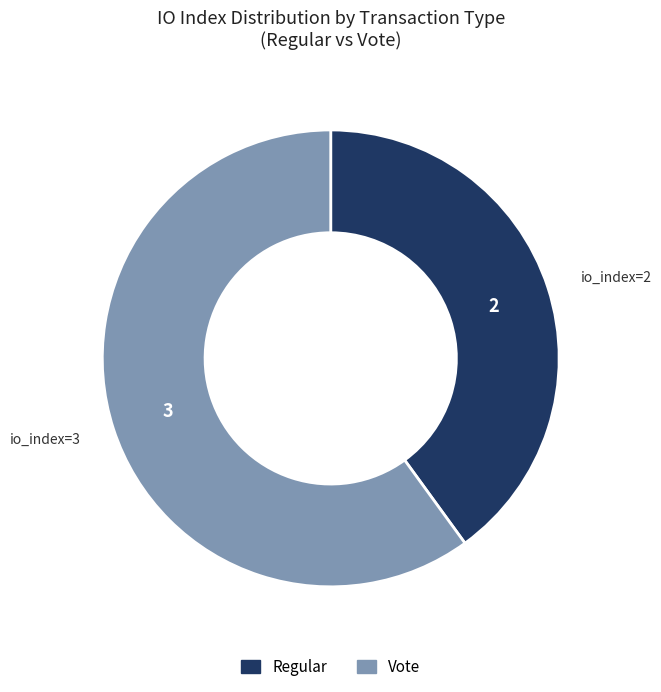

True or false: Regular accounts for 31% of the total.

False